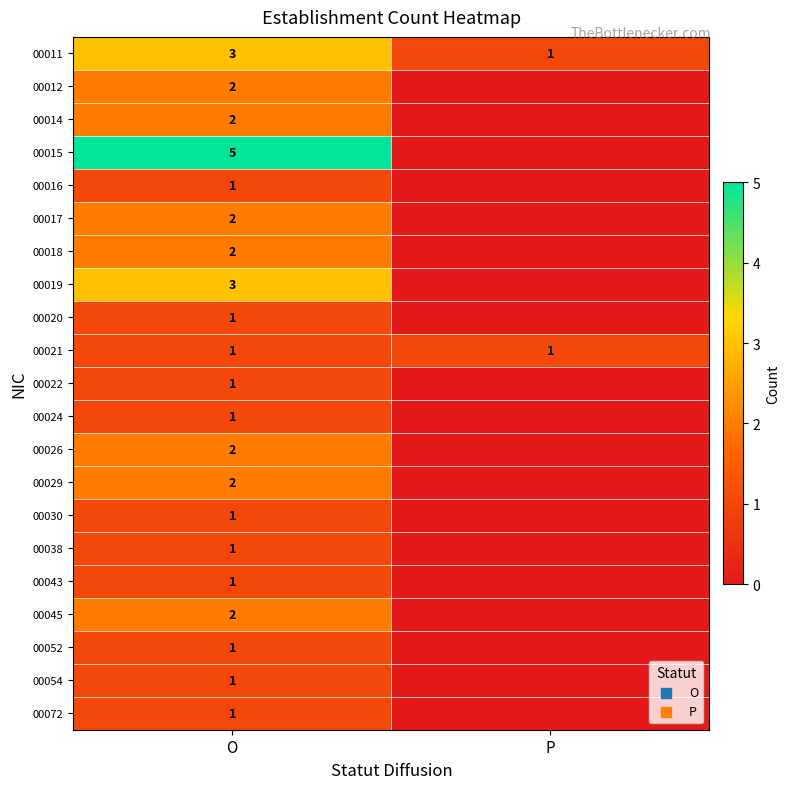

At which label does 00011 reach its minimum?

P